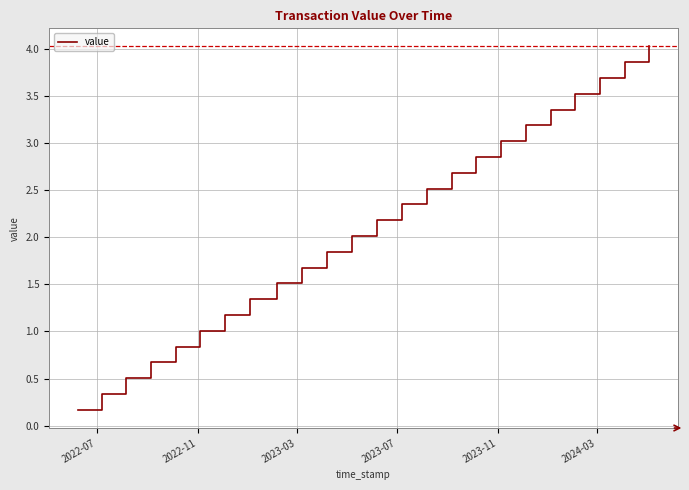

Does the chart display data point markers on the line(s)?

No